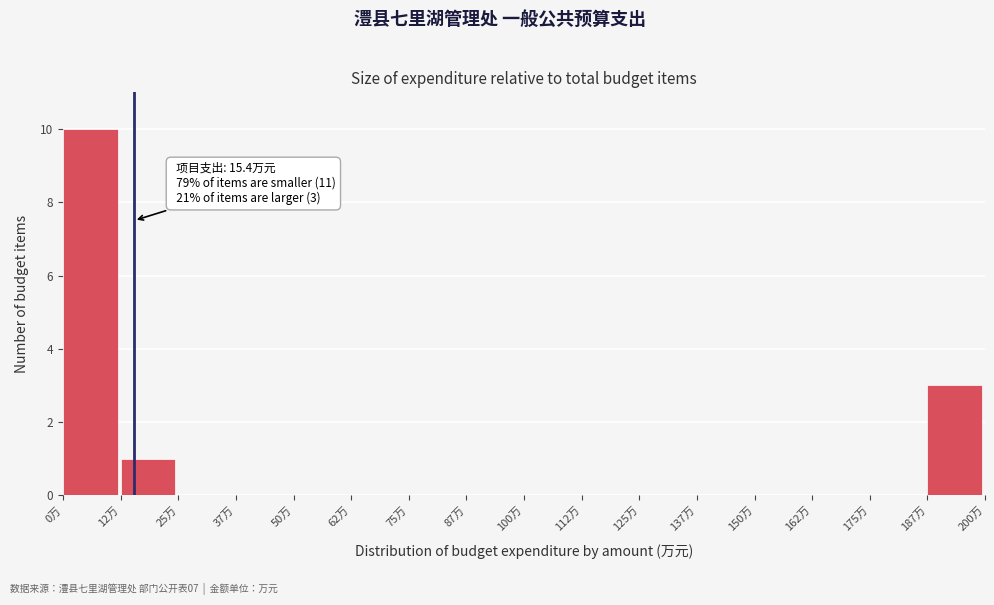

Which range on the x-axis has the tallest bar?

0.0 to 12.5